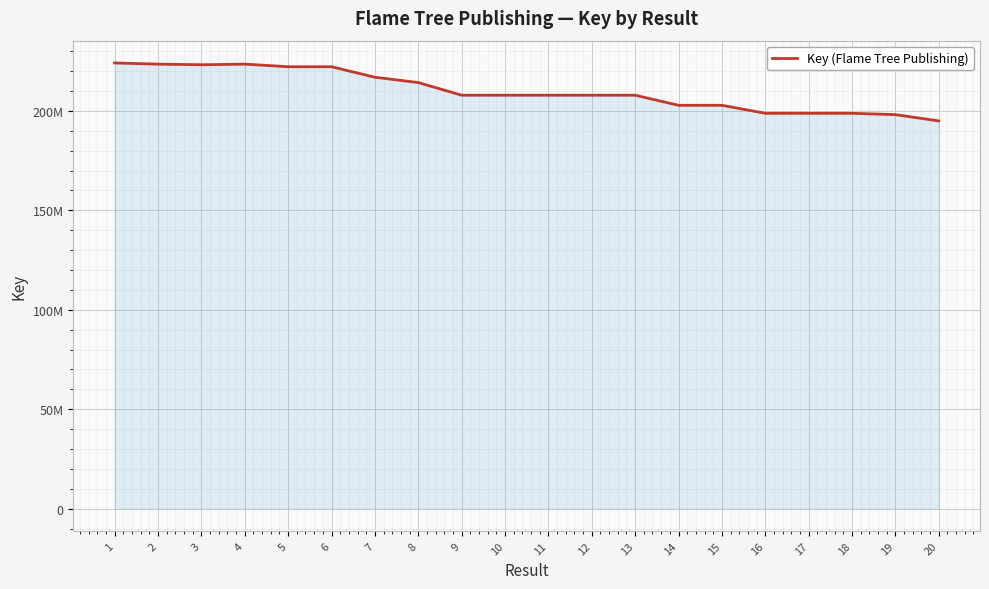

Reading left to right, transcribe all the data shown in this chart.

1=224110124	2=223518464	3=223202333	4=223518249	5=222204375	6=222203894	7=216921237	8=214248637	9=207892651	10=207892979	11=207893487	12=207893061	13=207891239	14=202816592	15=202815487	16=198790905	17=198790823	18=198790495	19=198121774	20=194955406